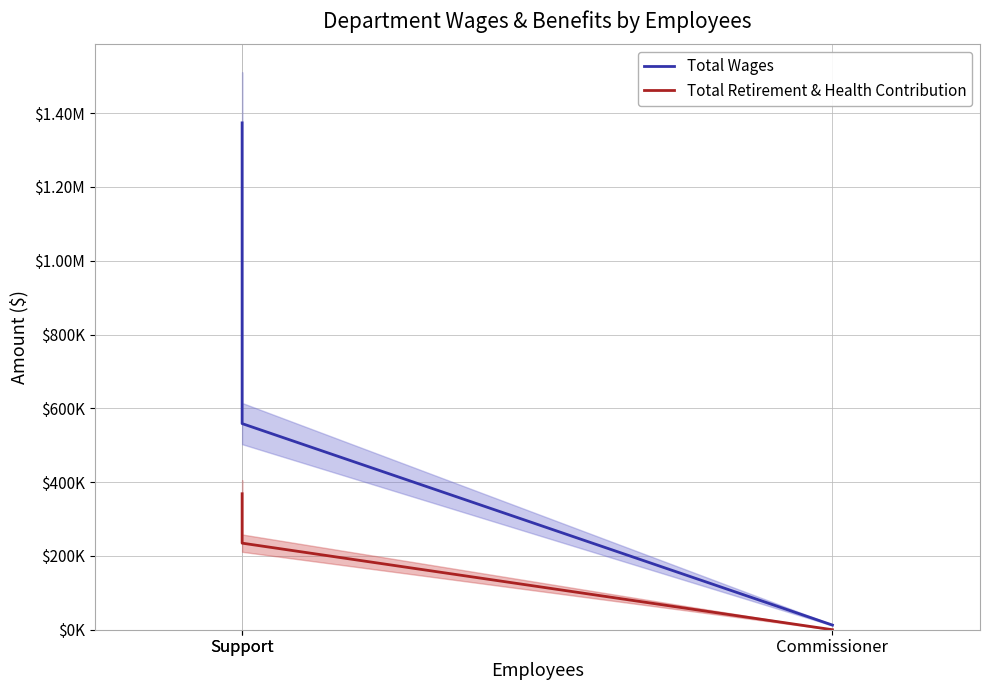

Which series has the largest range (max minus min)?

Total Wages